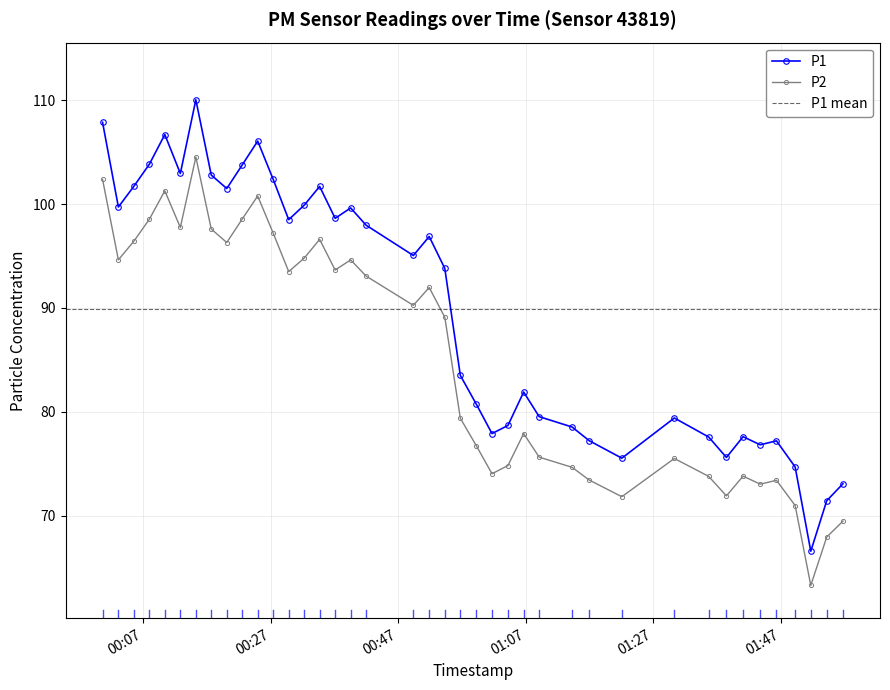

True or false: P1 and P2 intersect in this chart.

False